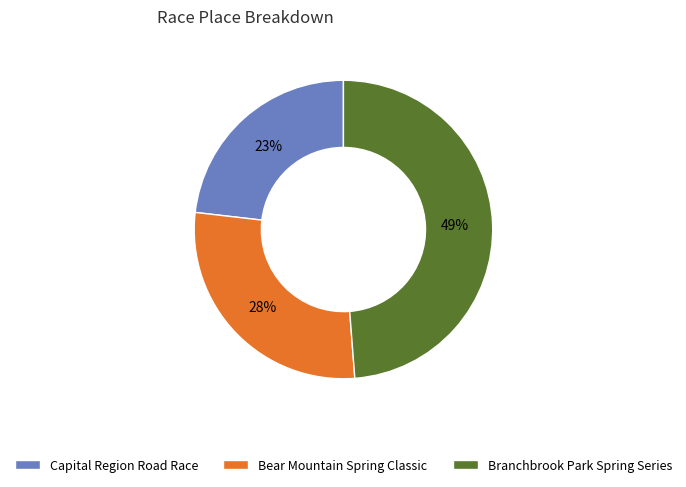

To the nearest percent, what is the combined percentage of Bear Mountain Spring Classic and Branchbrook Park Spring Series?

77%